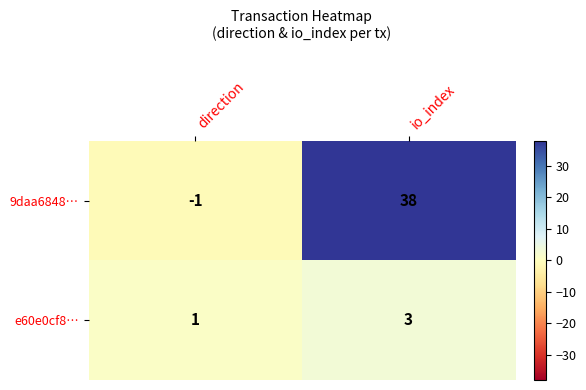

The value of e60e0cf8… at direction is 1. True or false?

True